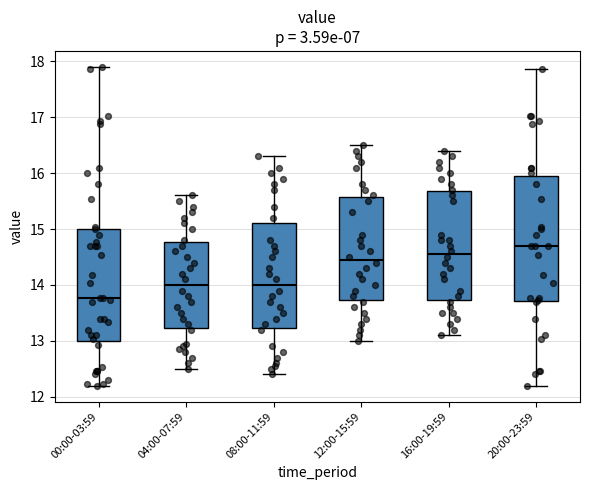

Where is the lower edge of the box for 12:00-15:59 on the y-axis? The values are not printed on the chart, so give them approximately, as read against the axis.

13.7